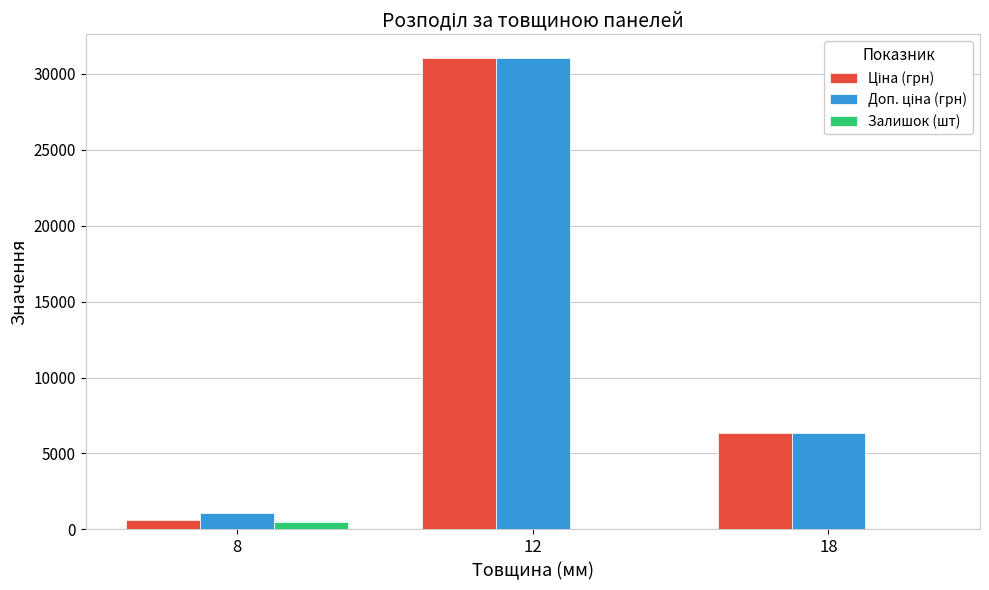

At which category is the sum across all series the highest?

12